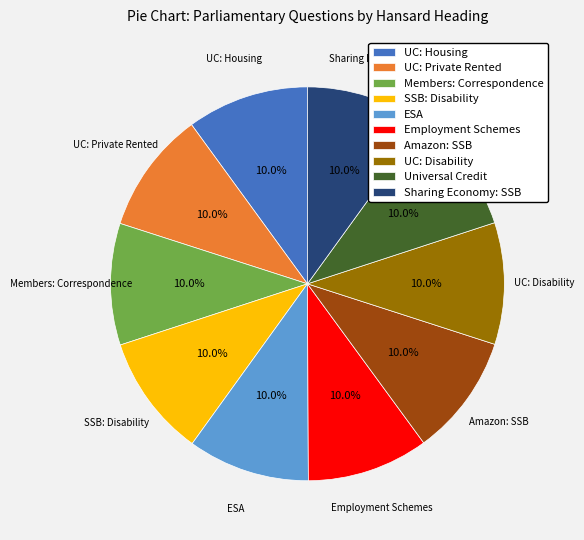

How many segments does this pie chart have?

10